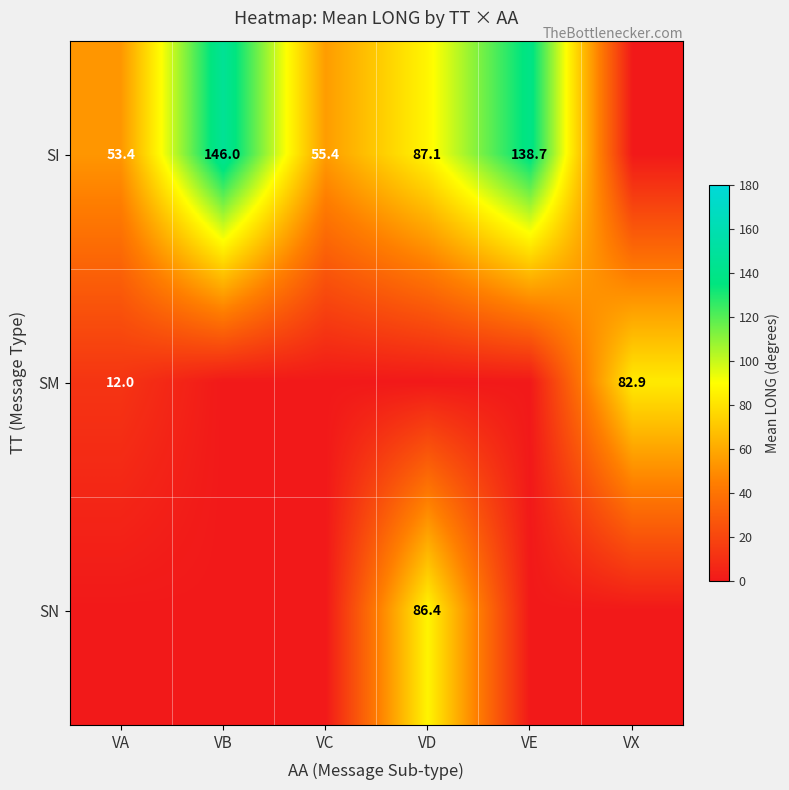

Between VD and VC, which is larger?

VD